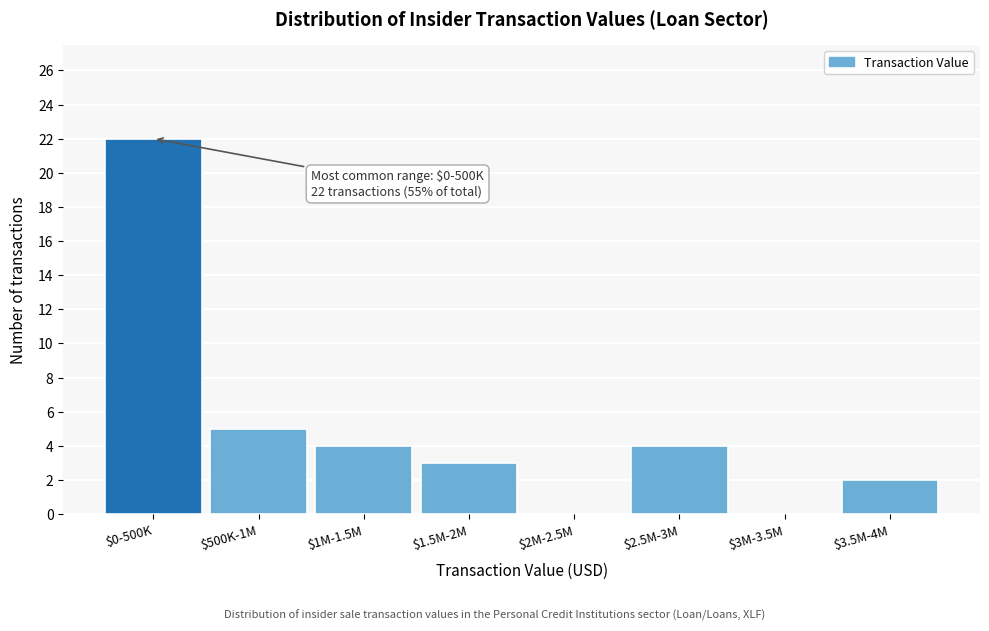

The value at $0-500K is 22. True or false?

True